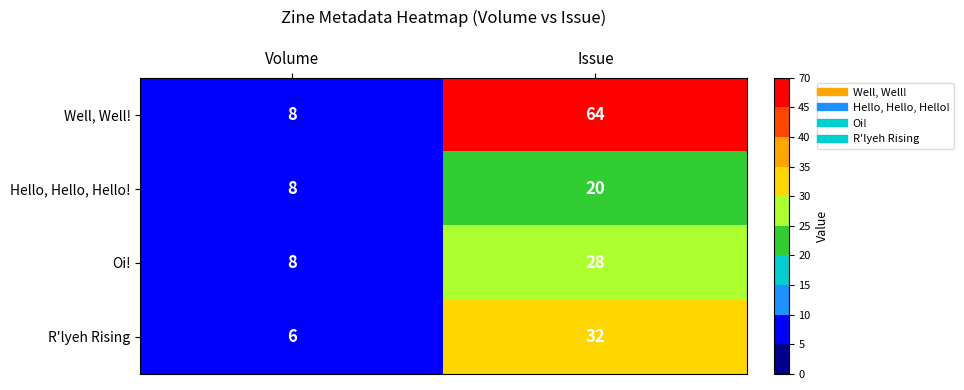

What is the difference between the Oi! values at Volume and Issue?

20